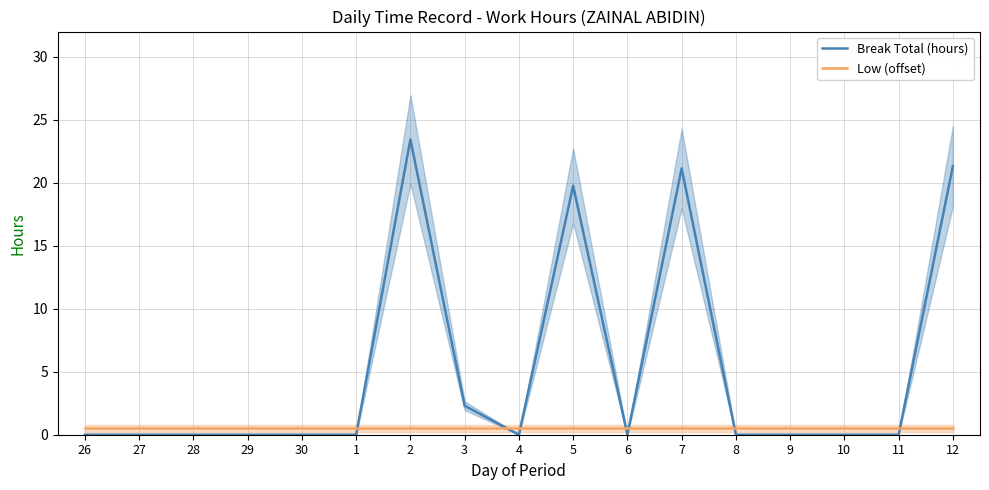

What is the spread (max minus min) of values at 28?

0.5